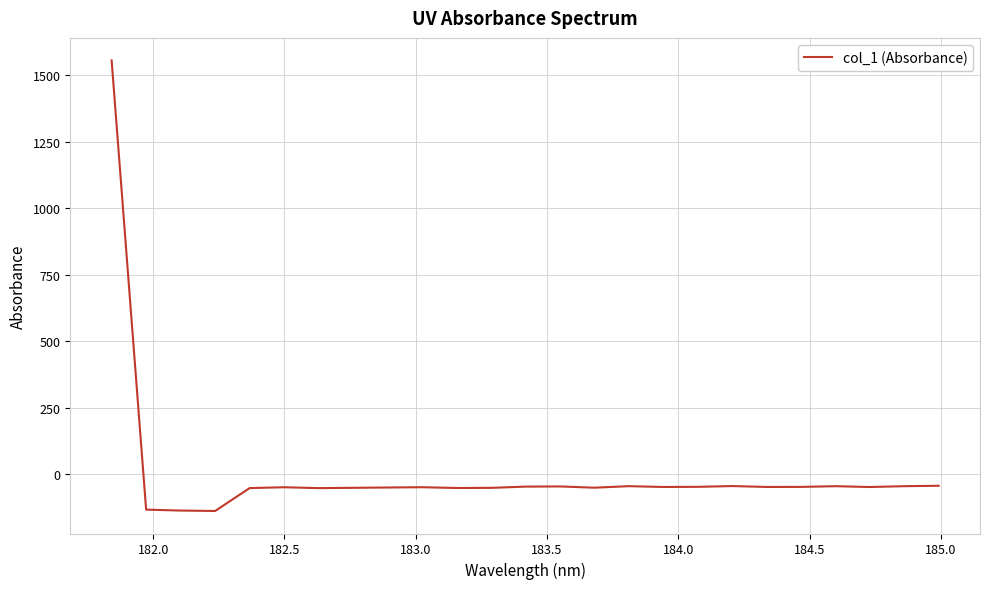

Does the chart have visible grid lines?

Yes